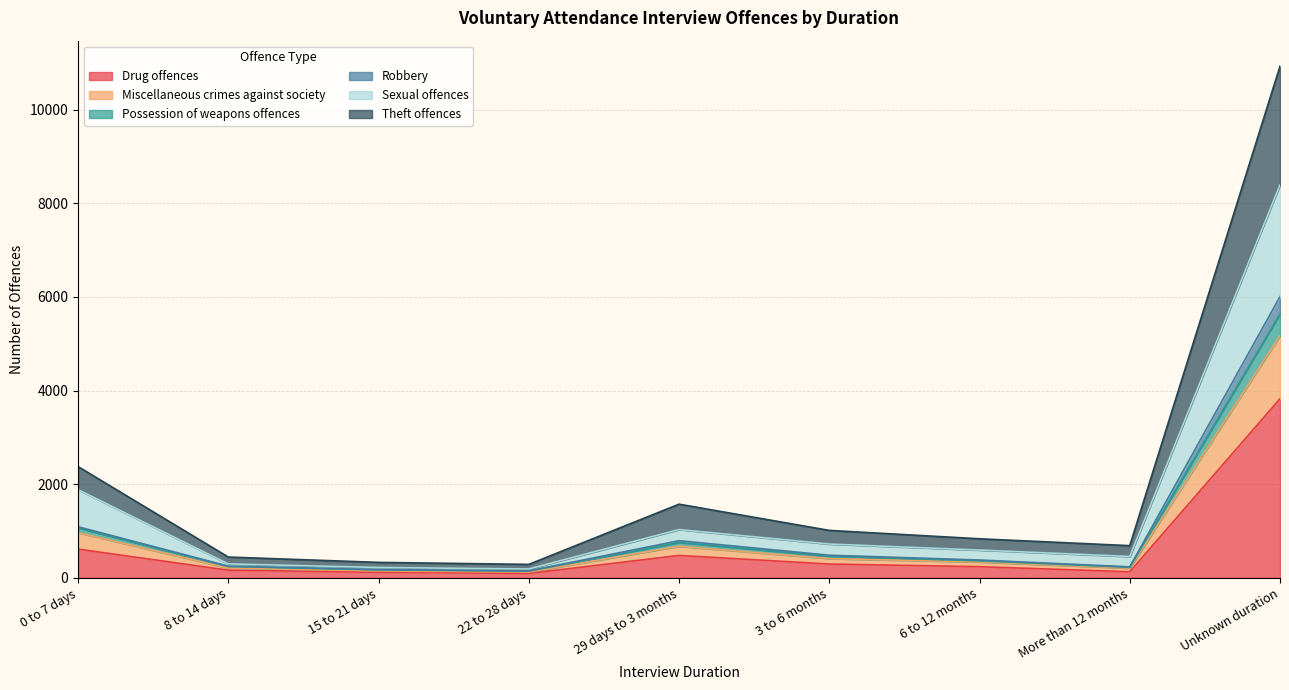

At which label does Drug offences reach its peak?

Unknown duration